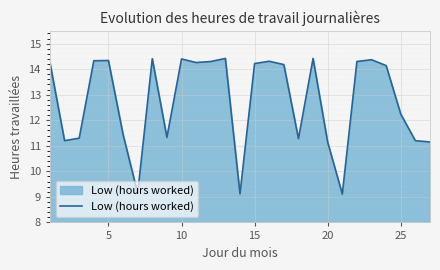

How many lines are shown in the chart?

1